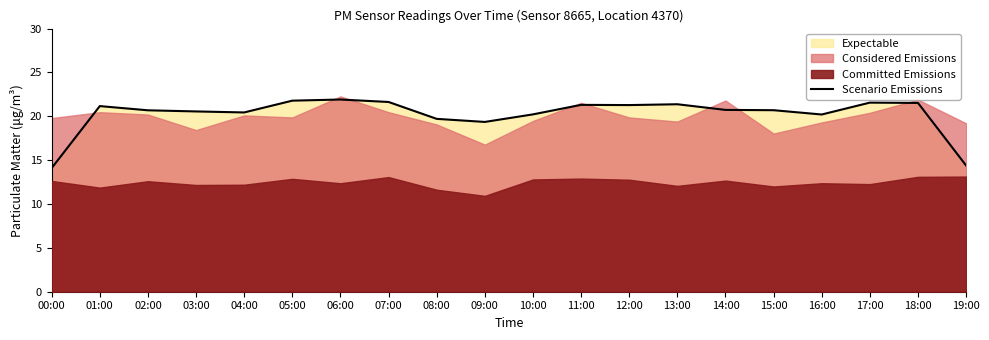

List the labels in order of value, largest first.

06:00, 05:00, 07:00, 17:00, 18:00, 13:00, 11:00, 12:00, 01:00, 14:00, 15:00, 02:00, 03:00, 04:00, 10:00, 16:00, 08:00, 09:00, 19:00, 00:00